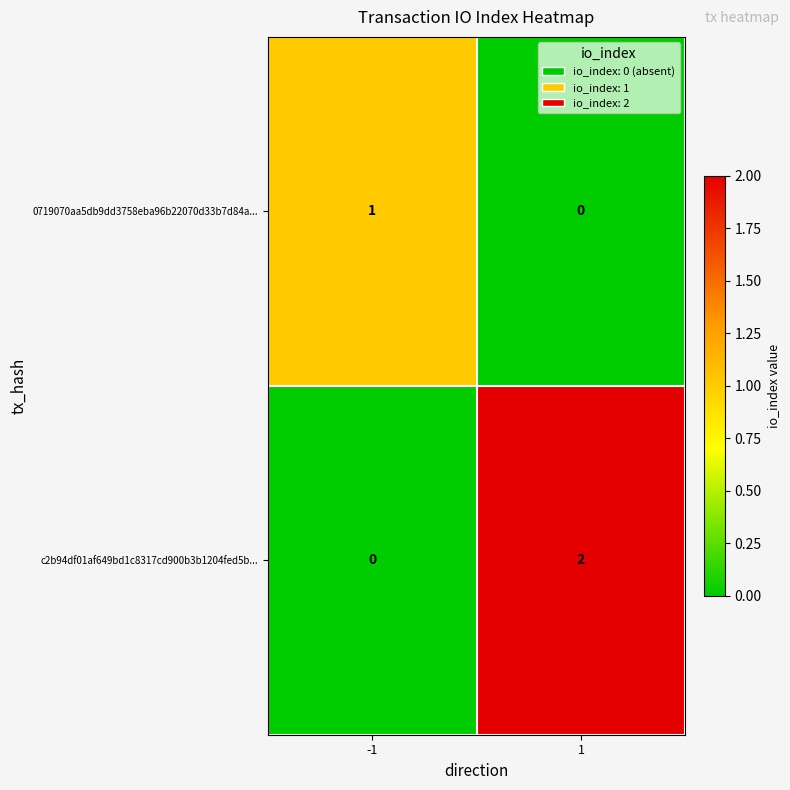

Which series has the largest total across all categories?

c2b94df01af649bd1c8317cd900b3b1204fed5b...